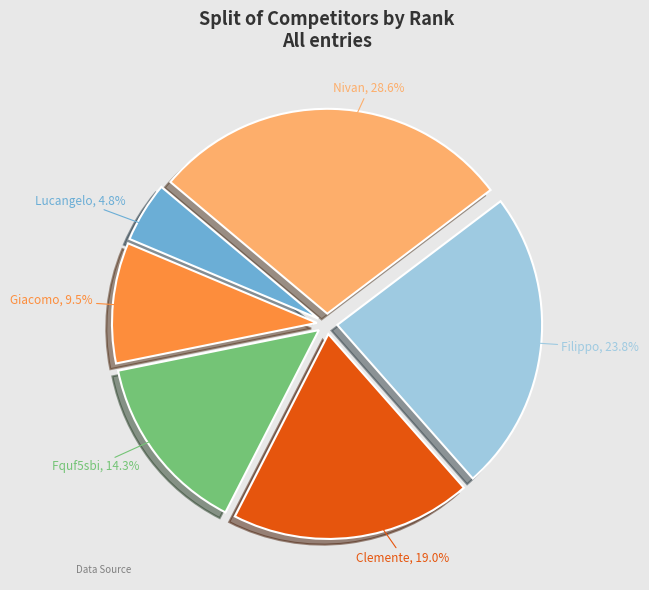

Does any single category account for the majority?

No